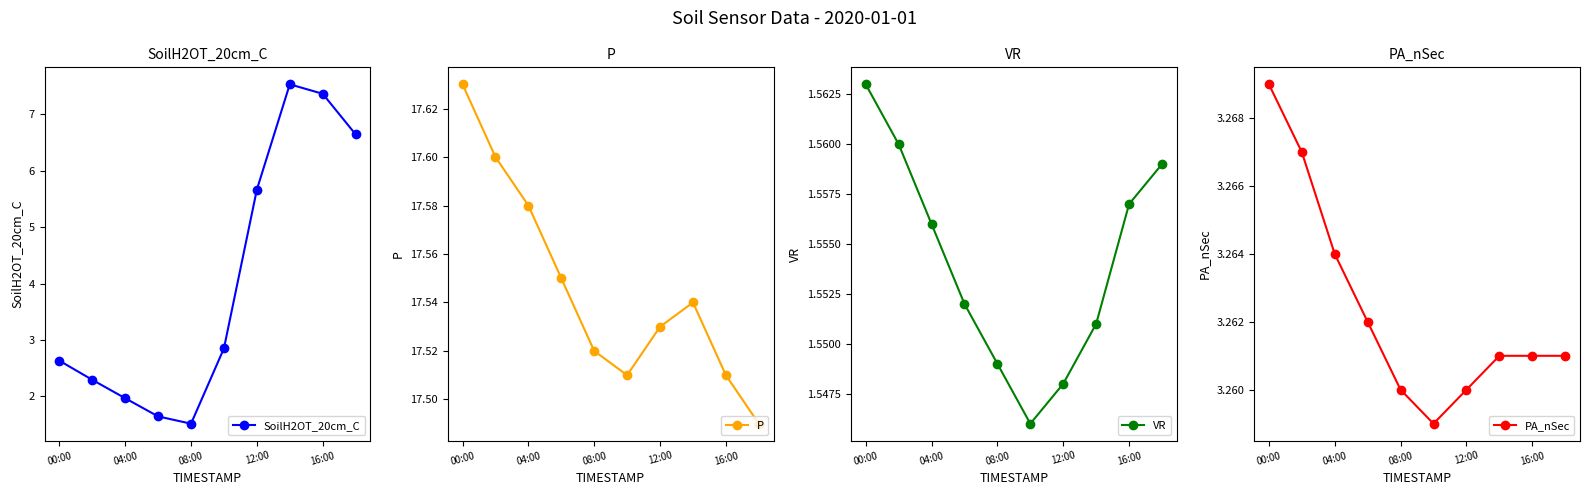

The value of SoilH2OT_20cm_C at 08:00 is 2.3. True or false?

False